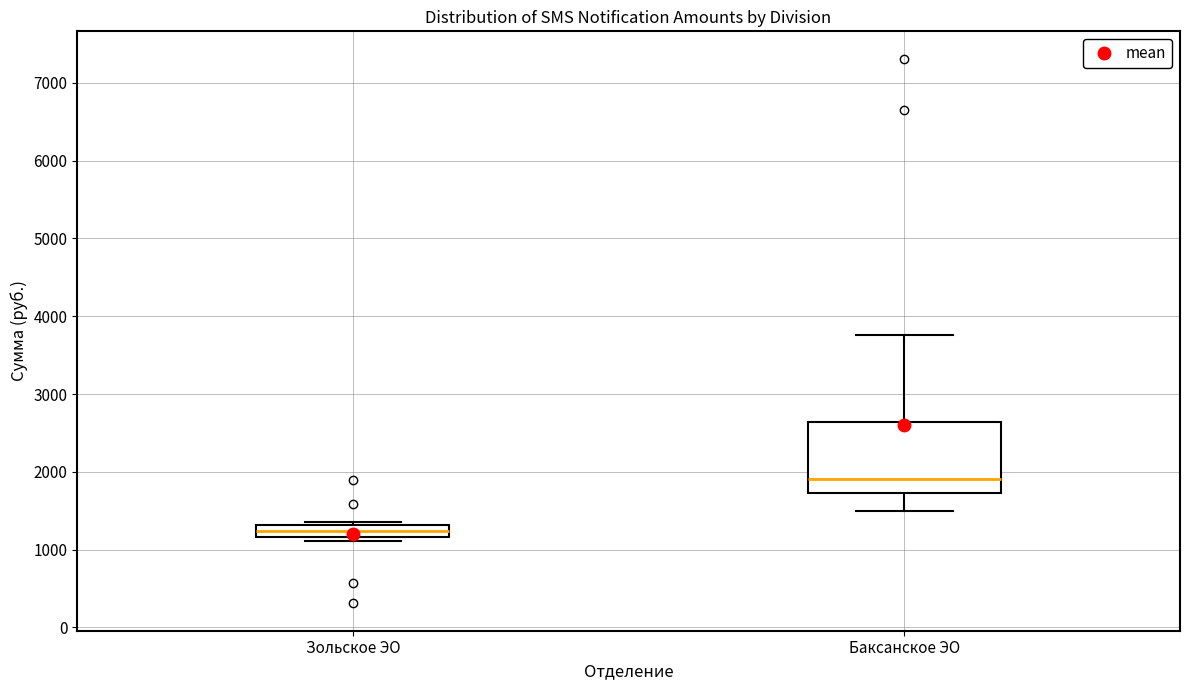

Comparing the boxes themselves (not the whiskers), which one is the tallest?

Баксанское ЭО